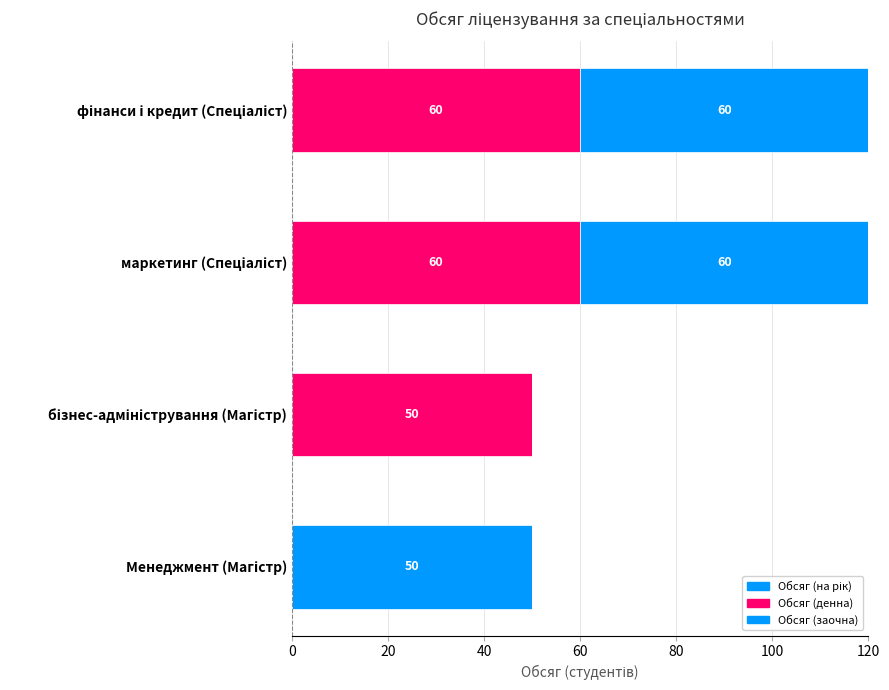

How many distinct data groups are displayed?

3